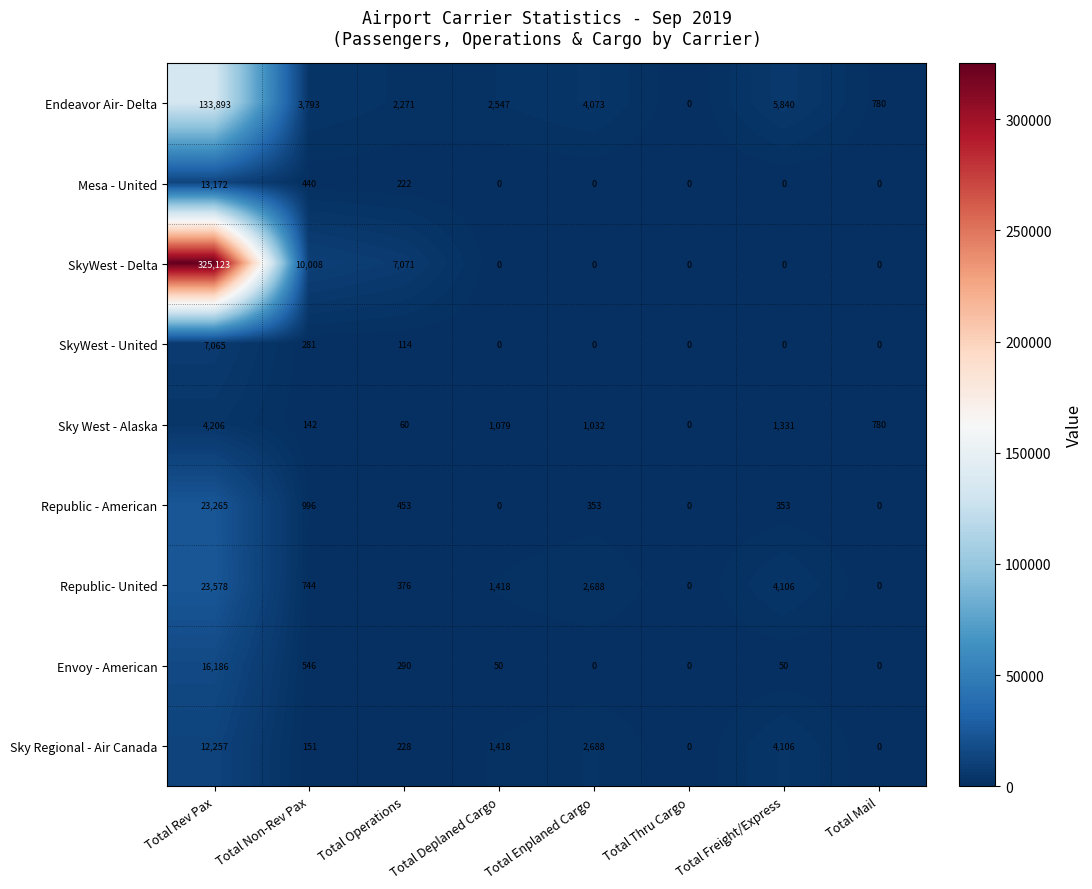

What is the average value of the Sky Regional - Air Canada series?

2606